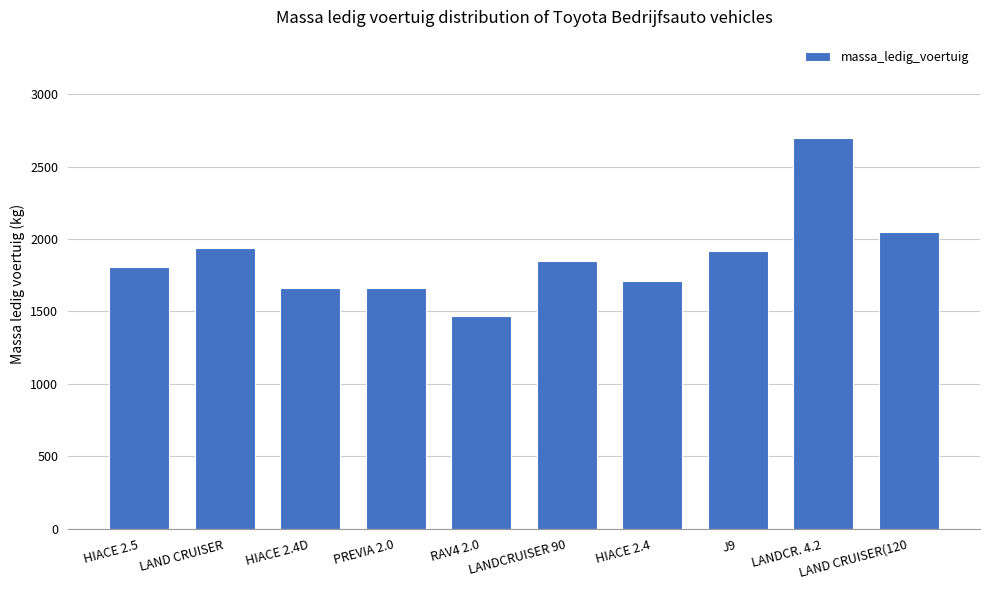

Count the number of categories in the chart.

10